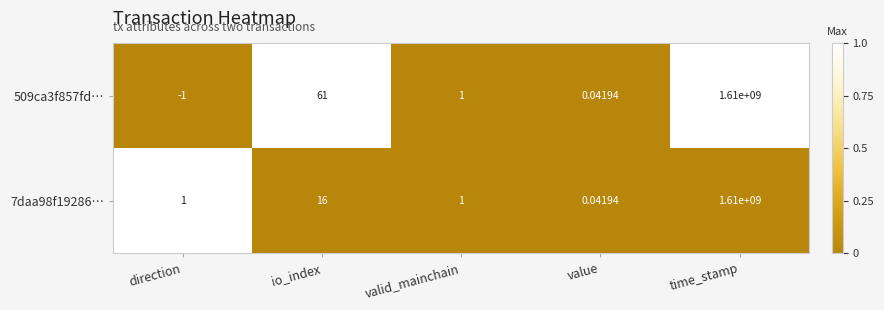

At which label is 7daa98f19286… closest to 805000000?

io_index